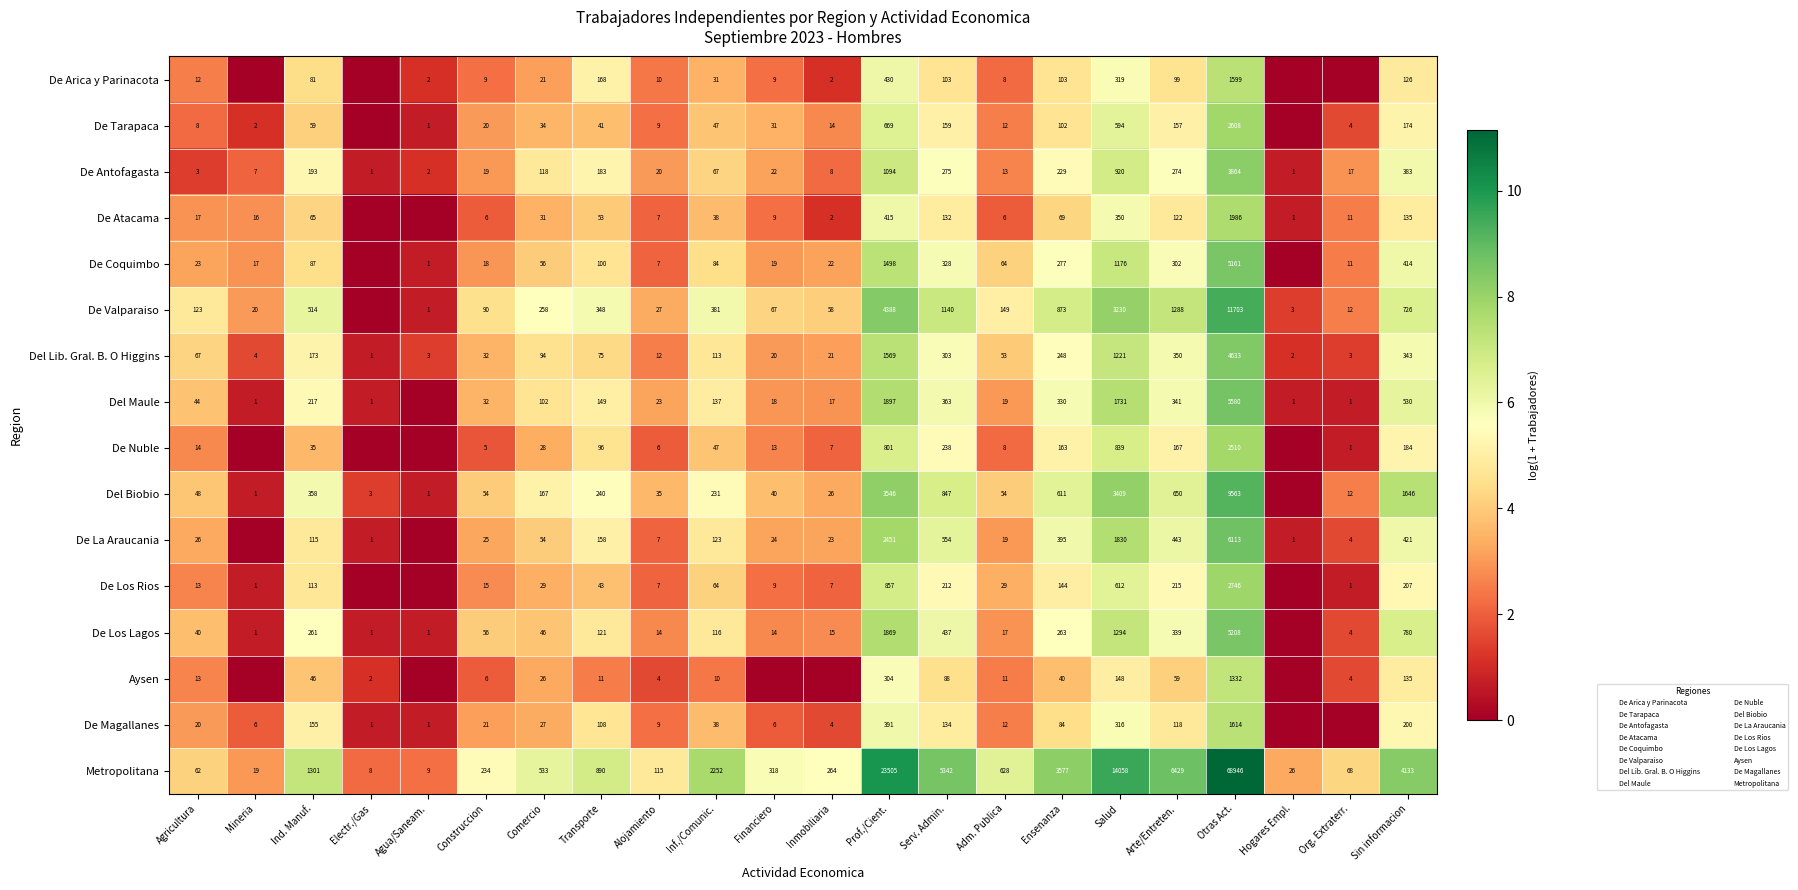

What is the difference between the second highest and second lowest values in the Aysen series?

5.7